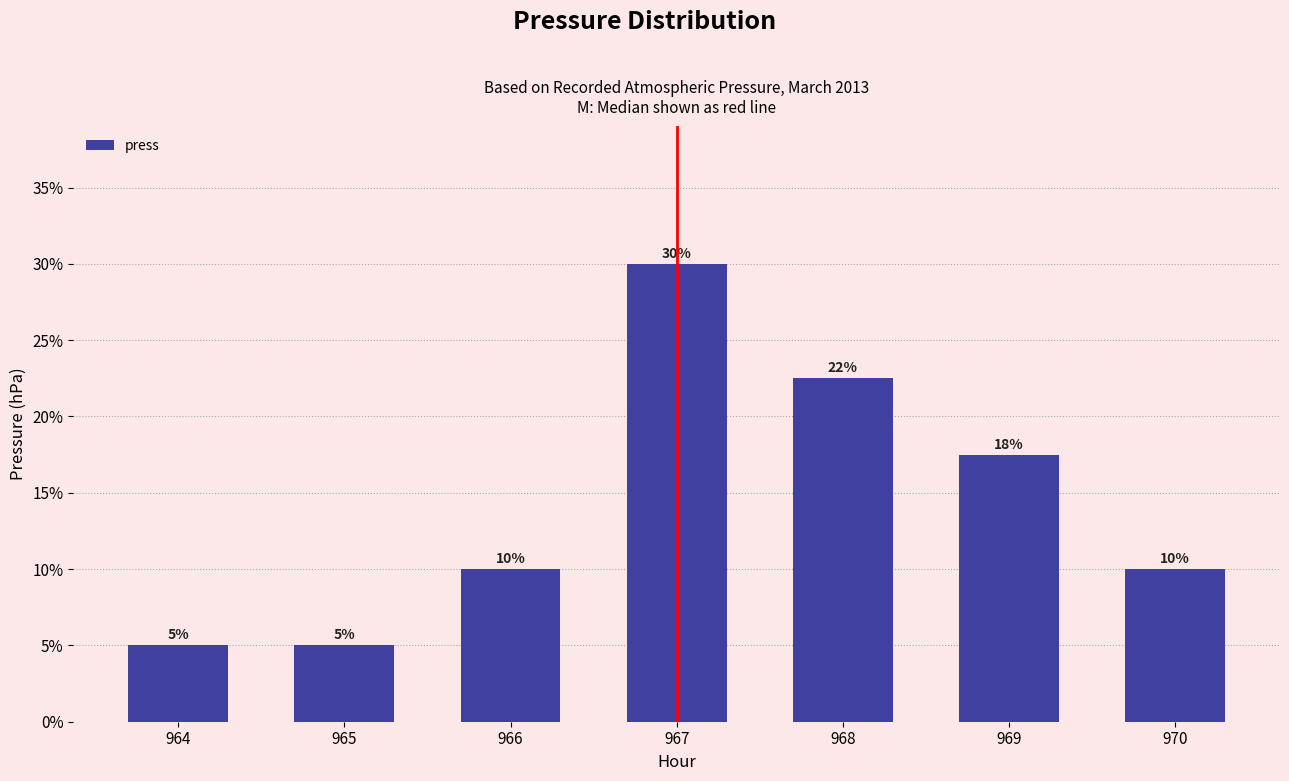

What is the average value?

0.1